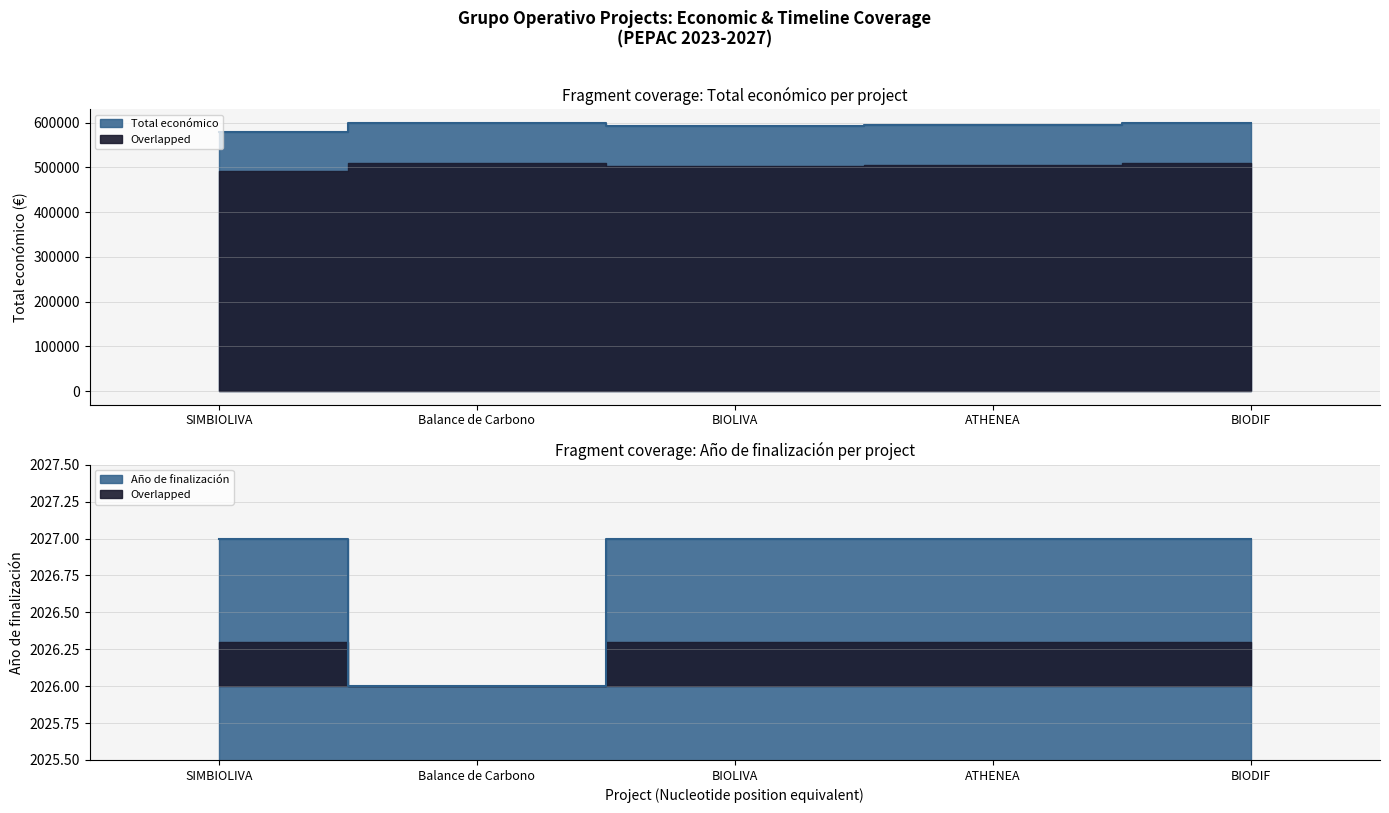

True or false: Total económico and Año de finalización intersect in this chart.

False